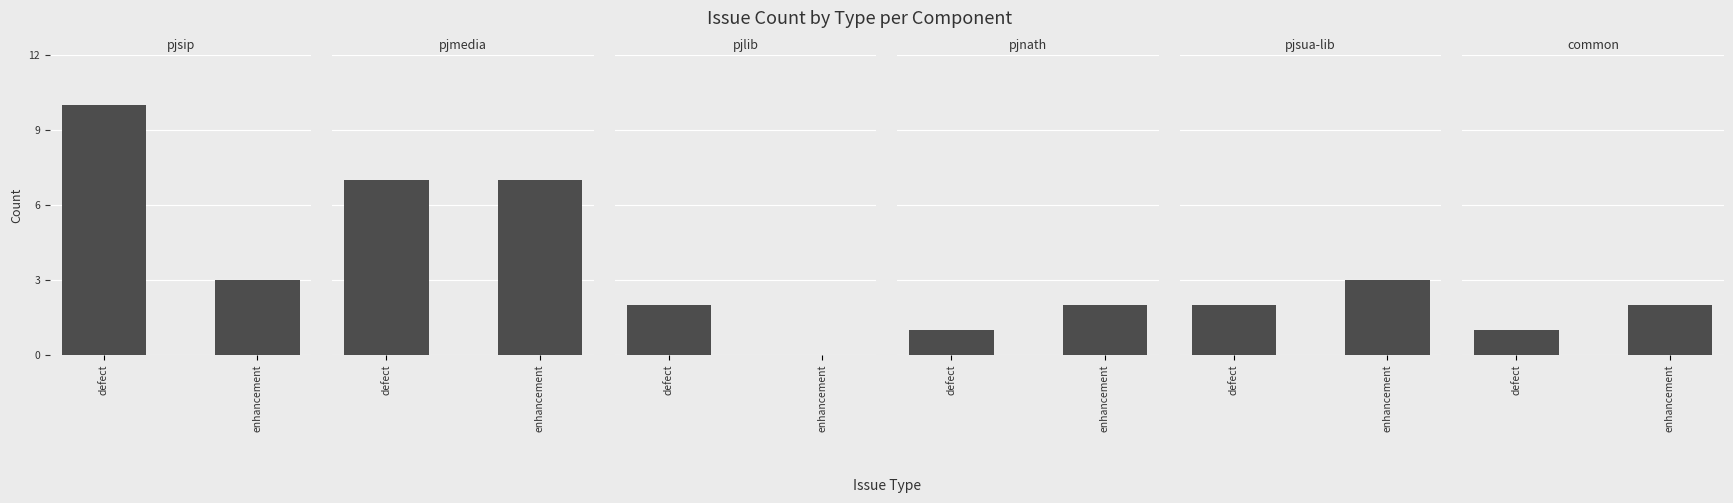

What are all the series names shown in the legend?

pjsip, pjmedia, pjlib, pjnath, pjsua-lib, common